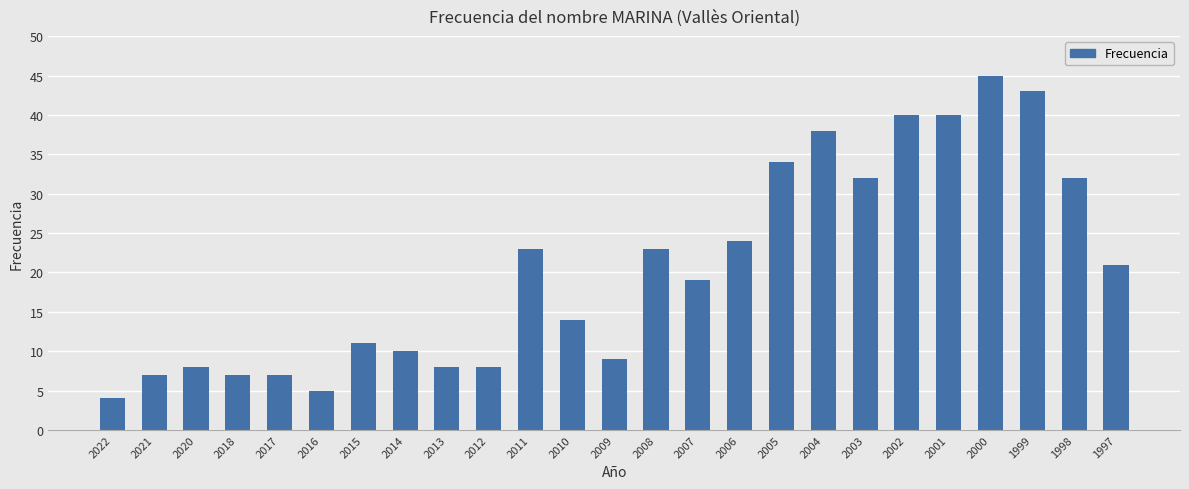

Count the number of categories in the chart.

25